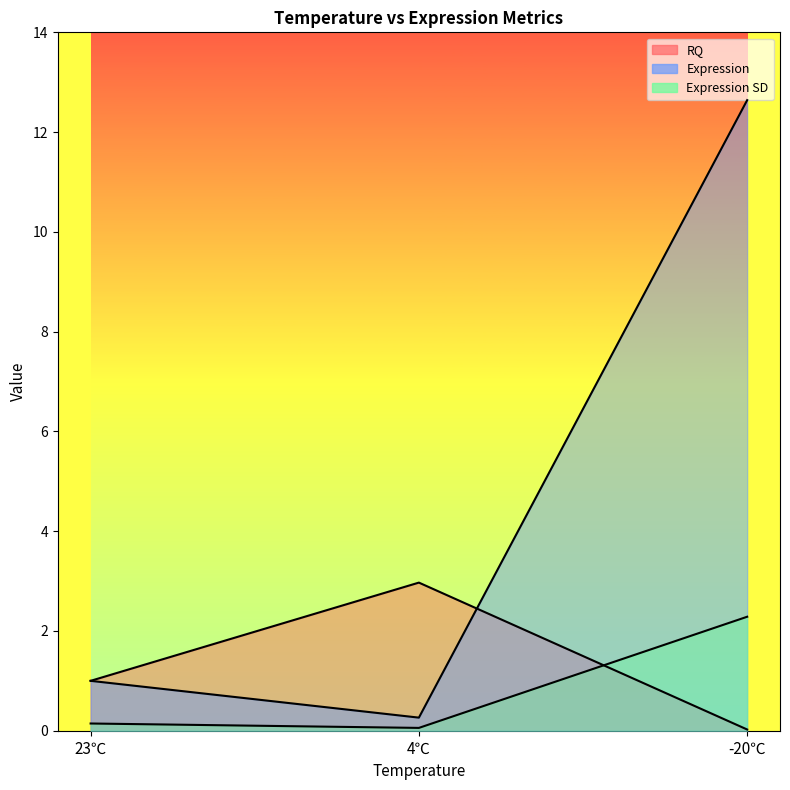

What is the sum of all Expression SD values?

2.5